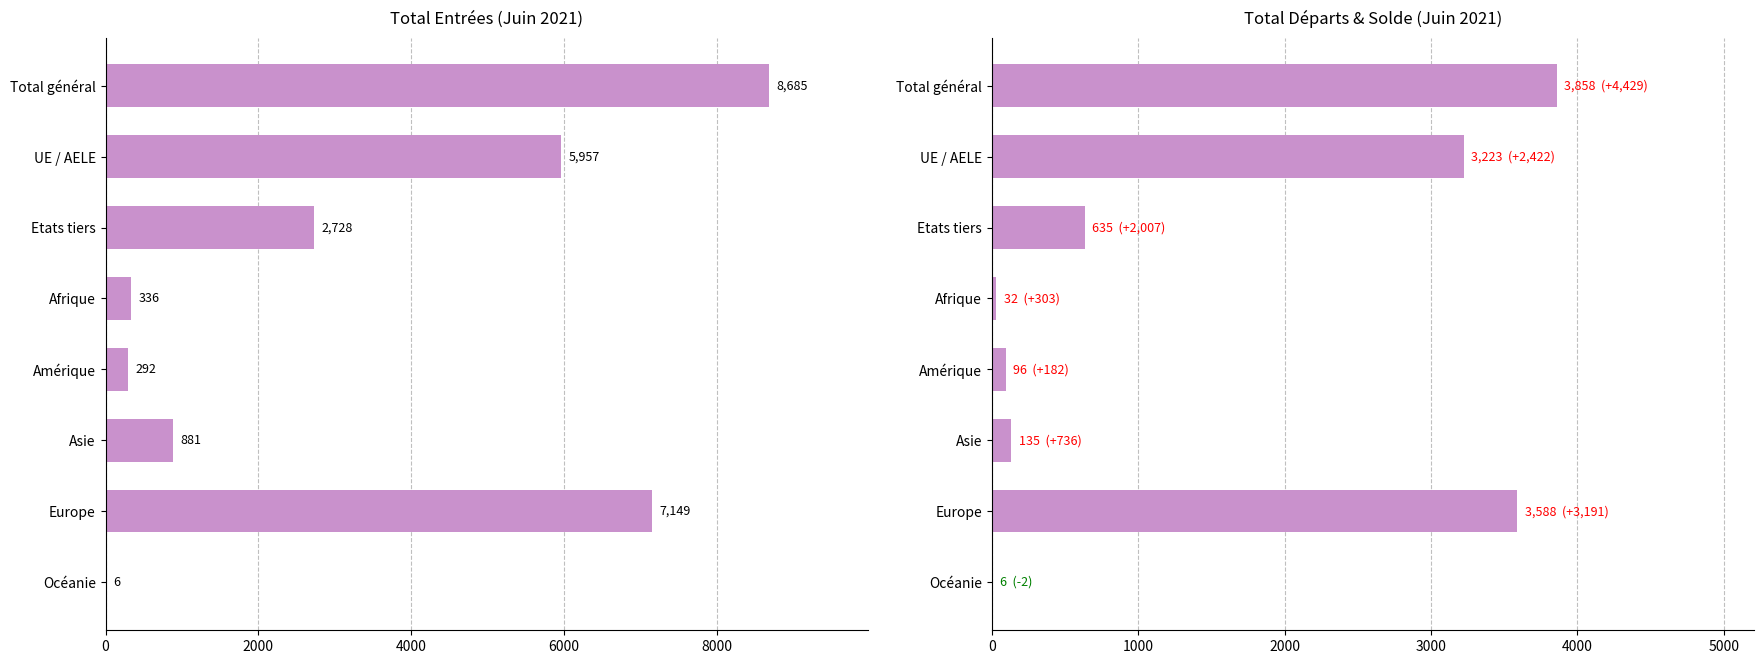

List the series in order of their overall mean, lowest first.

Total départs, Total entrées